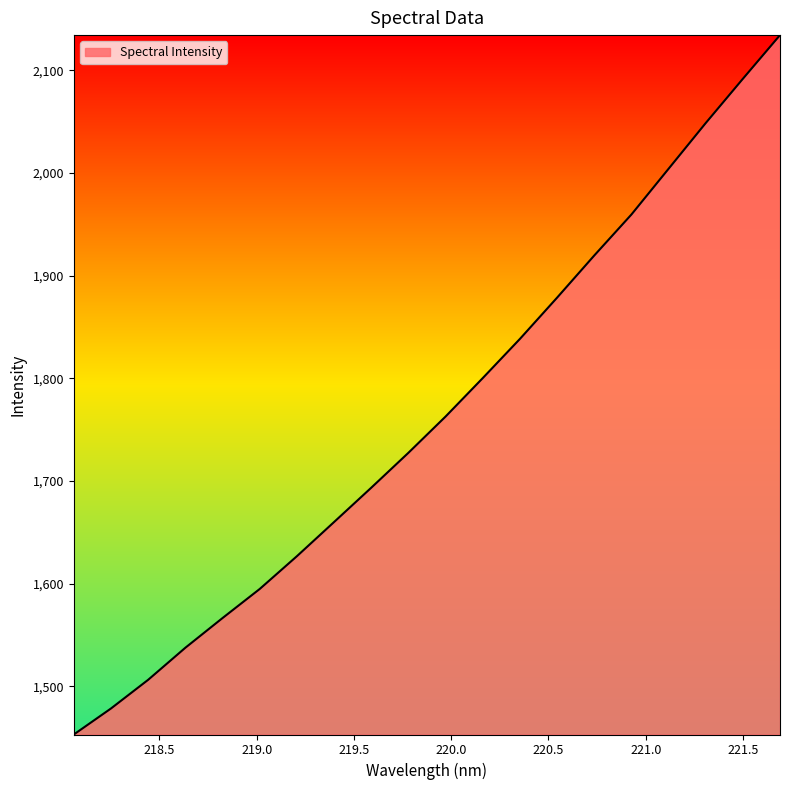

What is the greatest value displayed?

2134.4